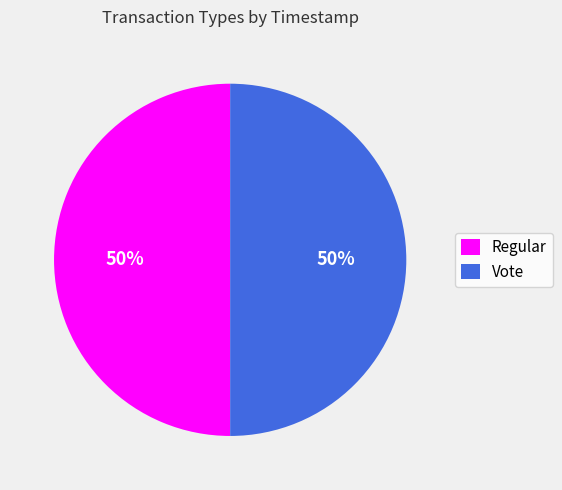

To the nearest percent, what portion does Vote represent?

50%